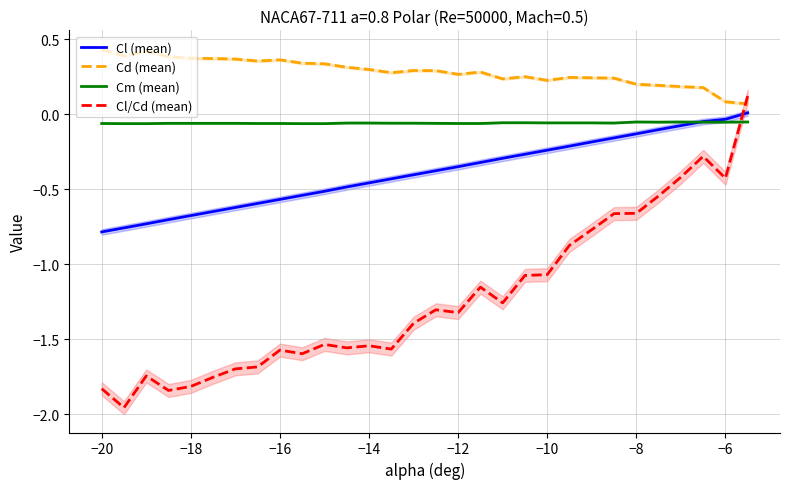

True or false: Cl (mean) and Cd (mean) cross at least once.

False